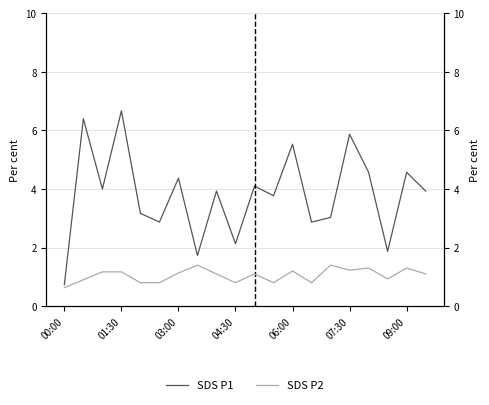

What is the sum of all SDS_P2 values?

21.1